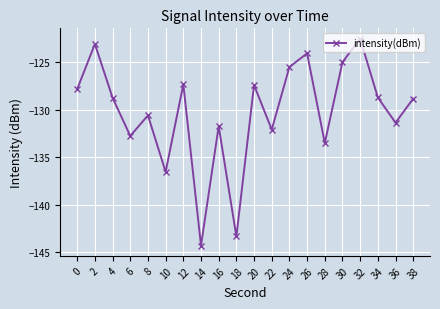

How many values exceed -128?

8